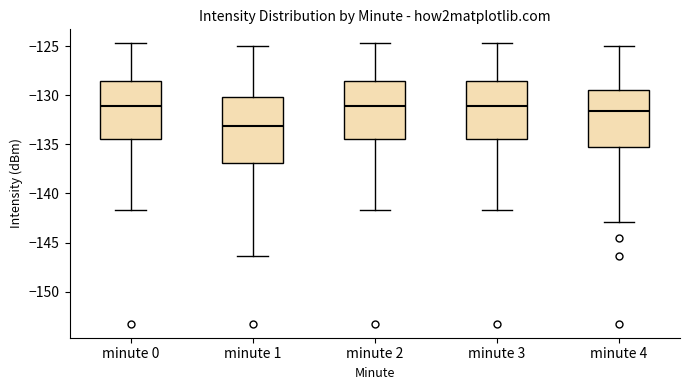

Where does the lower whisker of the box for minute 2 end on the y-axis? The values are not printed on the chart, so give them approximately, as read against the axis.

-141.5